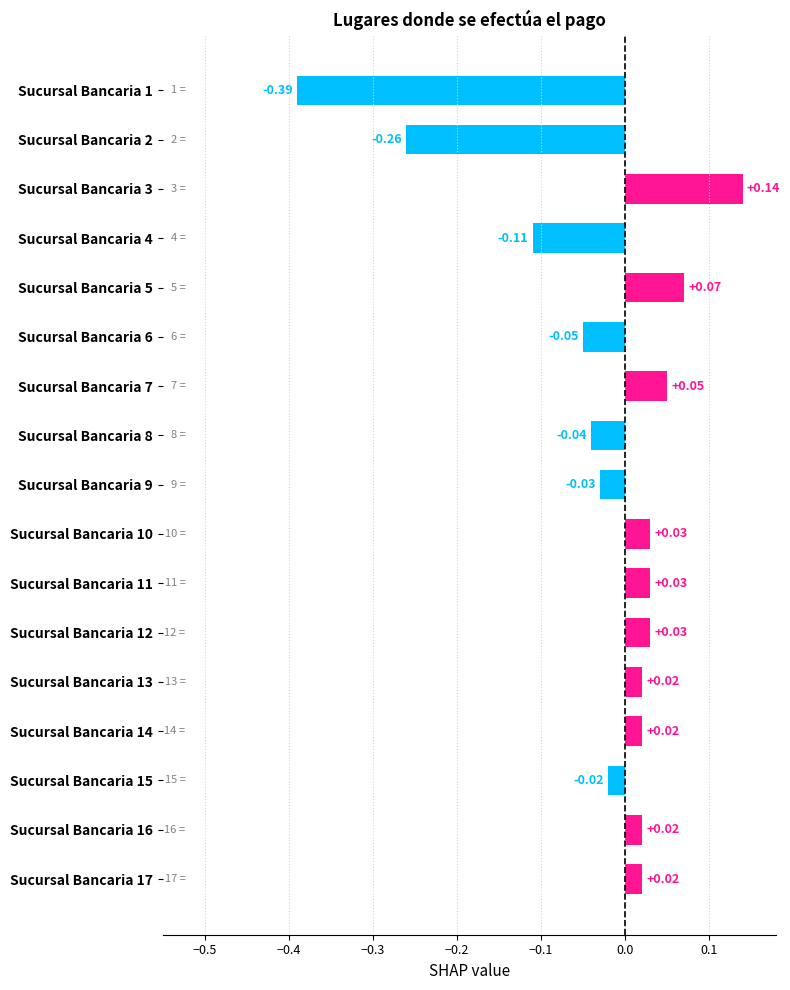

Does the chart contain any negative values?

Yes